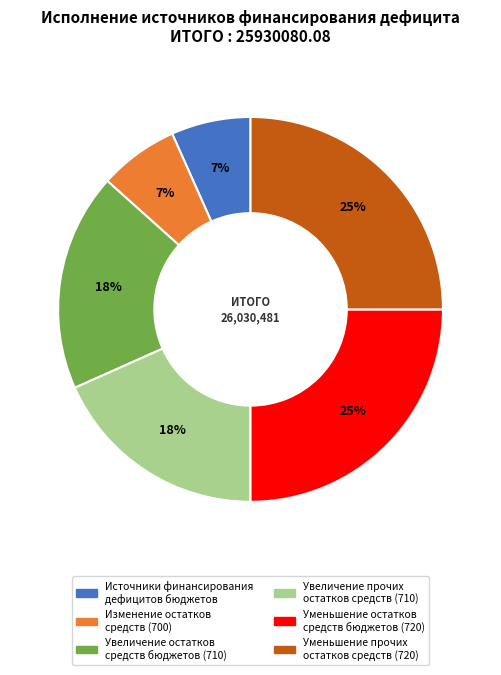

What percentage is the Источники финансирования дефицитов бюджетов slice, to the nearest percent?

7%